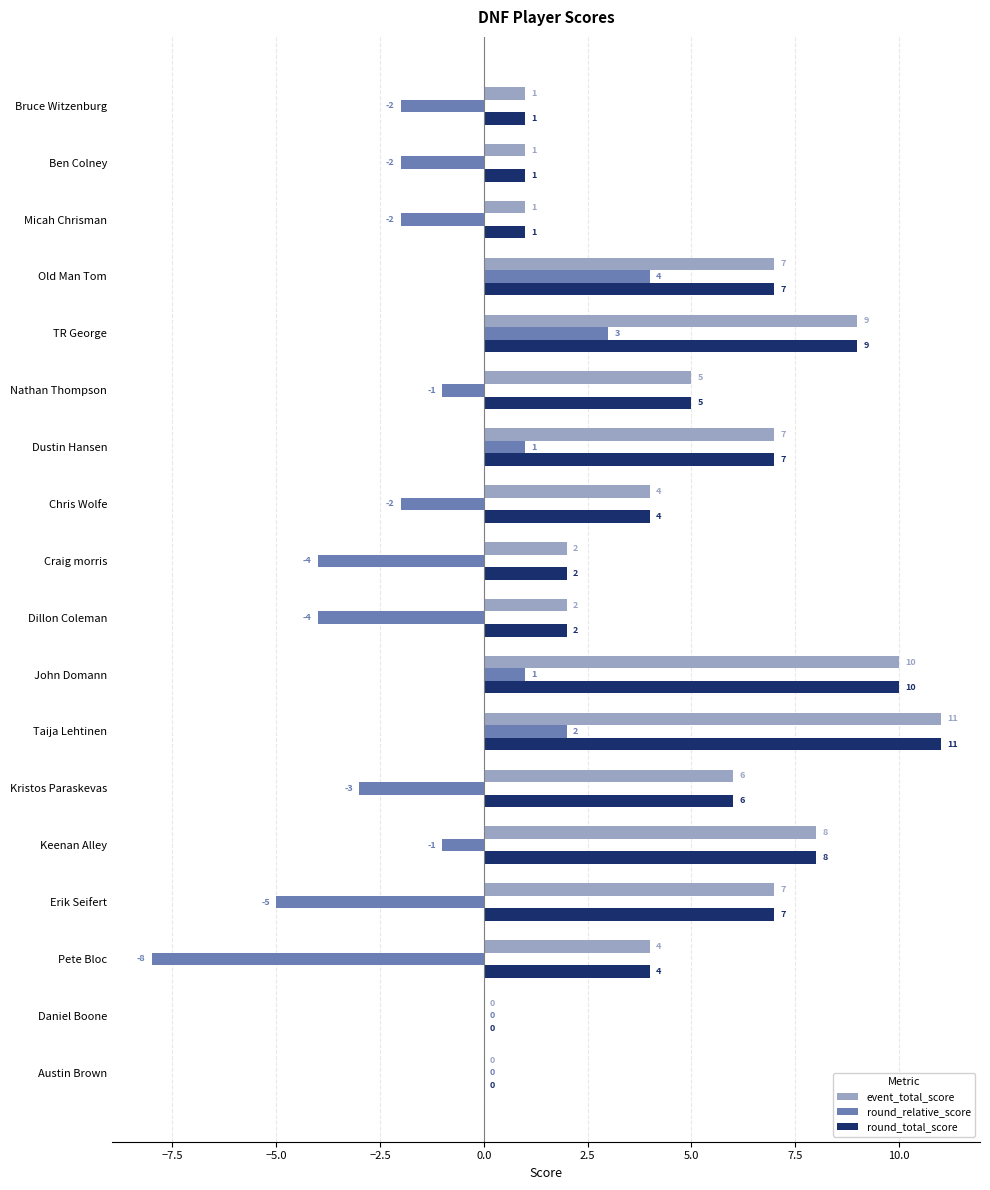

Which series has the largest range (max minus min)?

round_relative_score